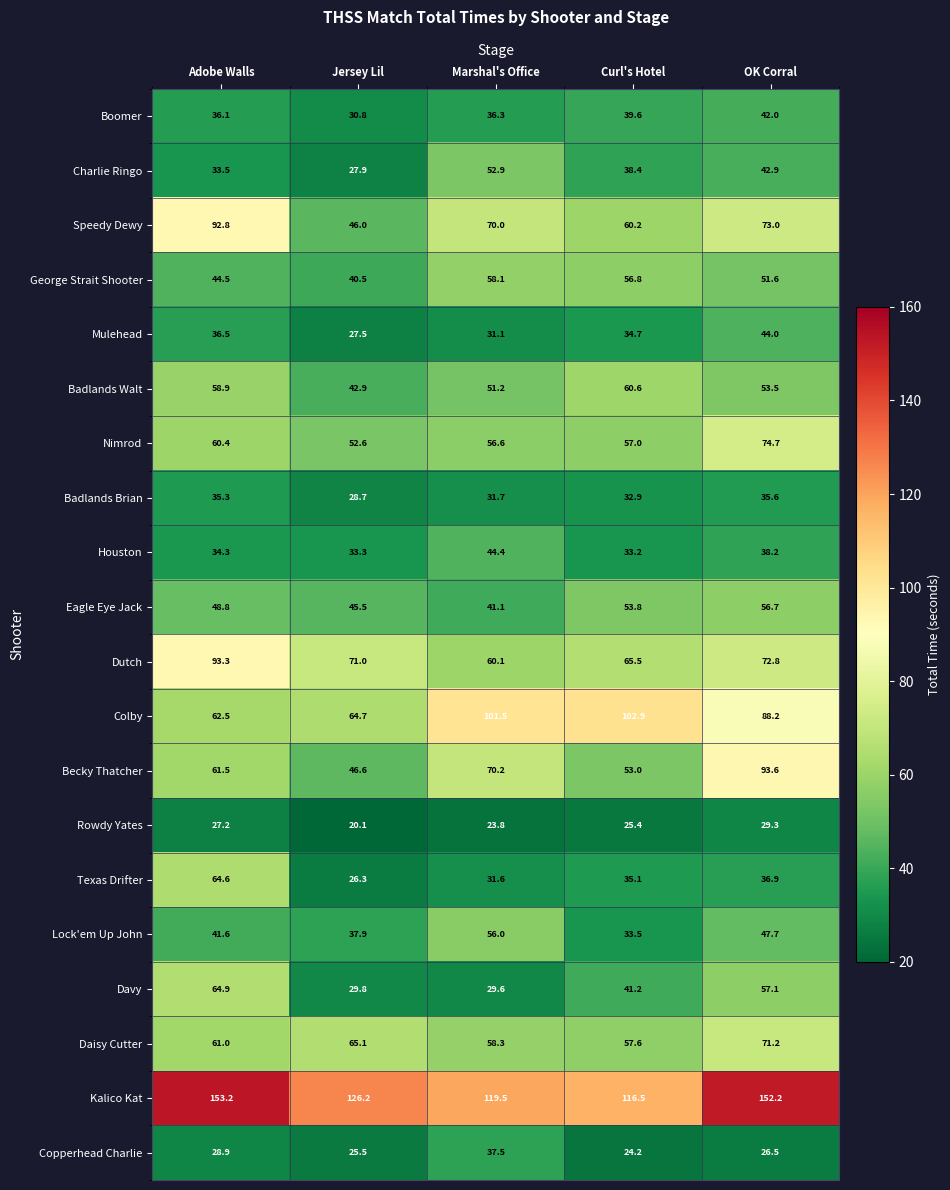

What is the difference between the second highest and minimum values in the Boomer series?

8.8